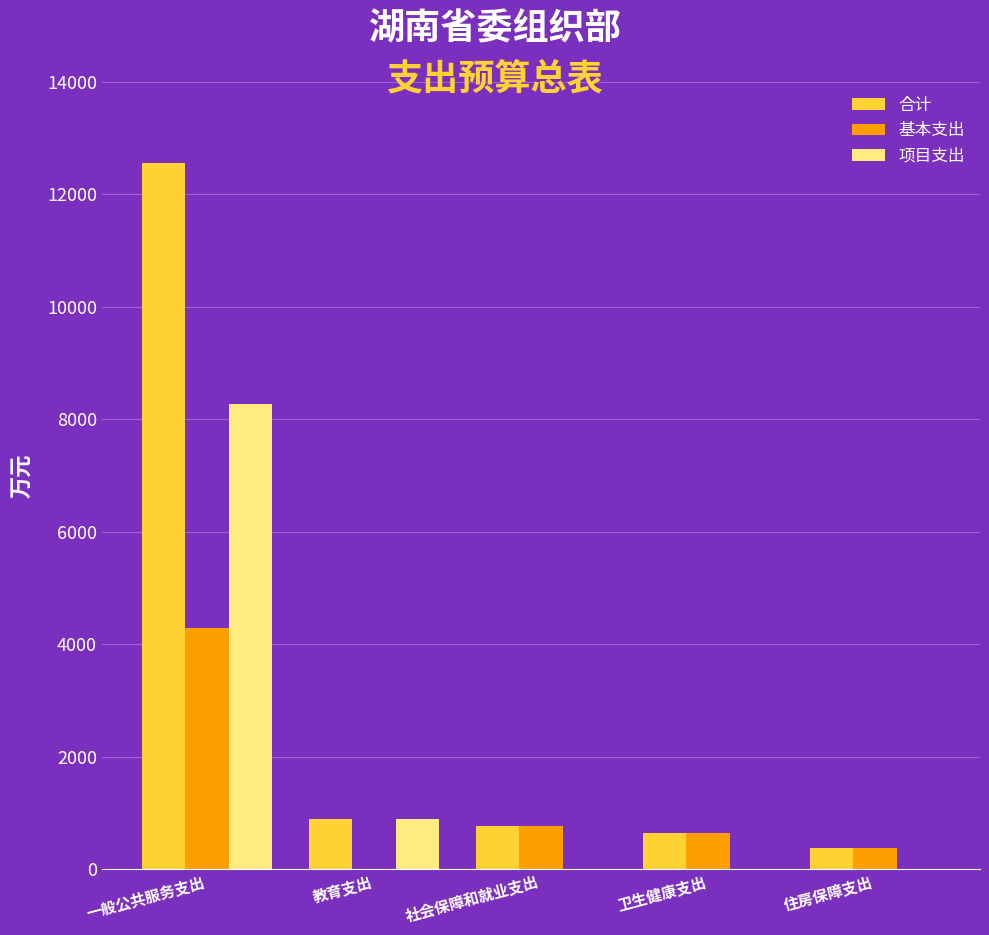

What is the average value of the 合计 series?

3043.8